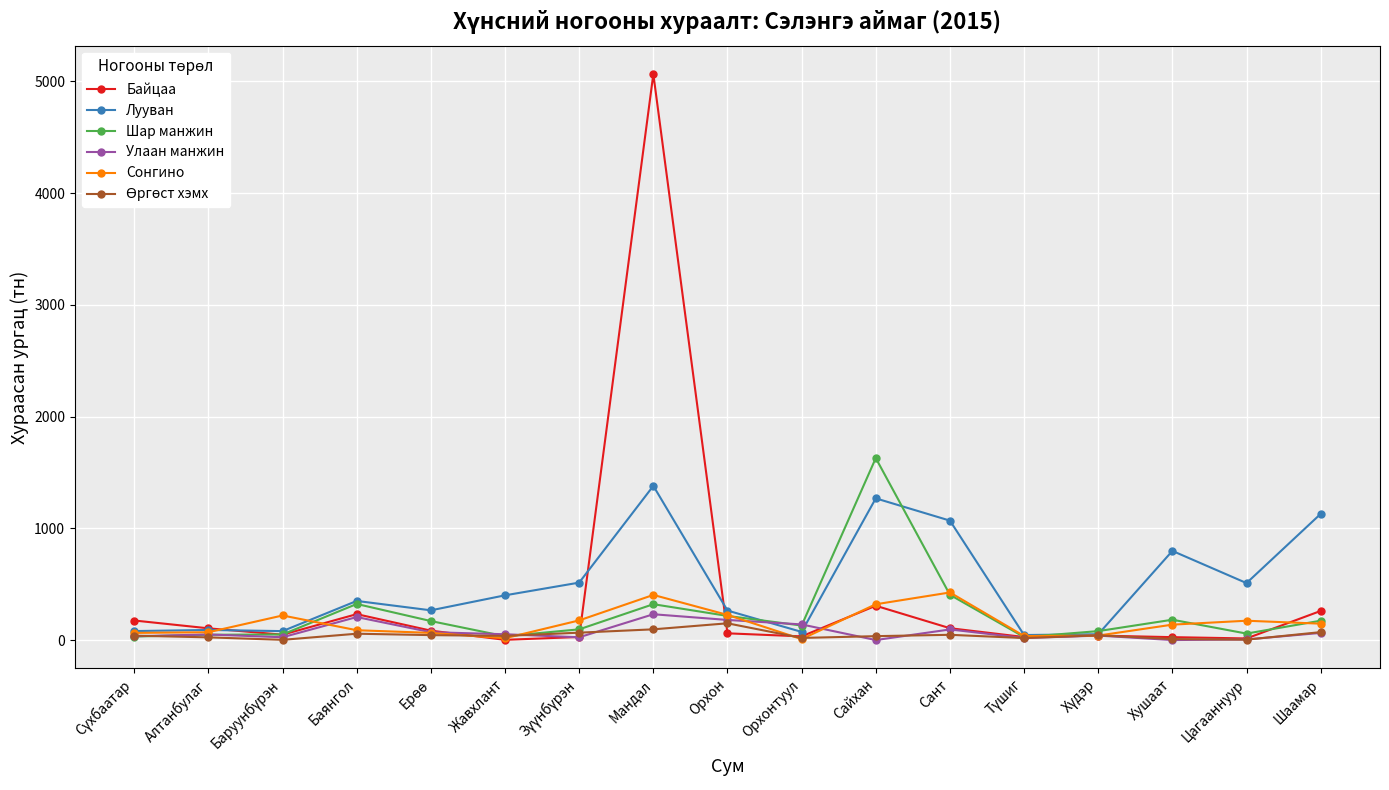

Which series has the widest spread of values?

Байцаа